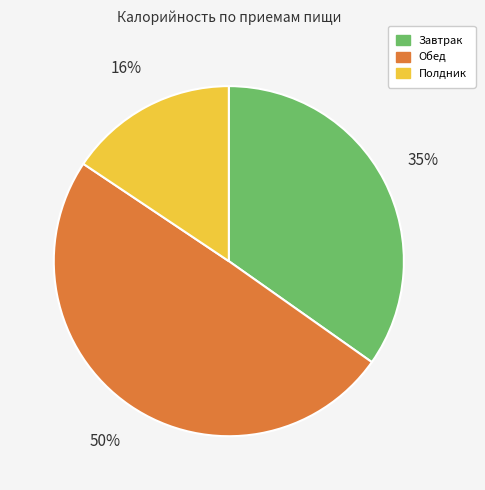

What percentage is the Полдник slice, to the nearest percent?

16%